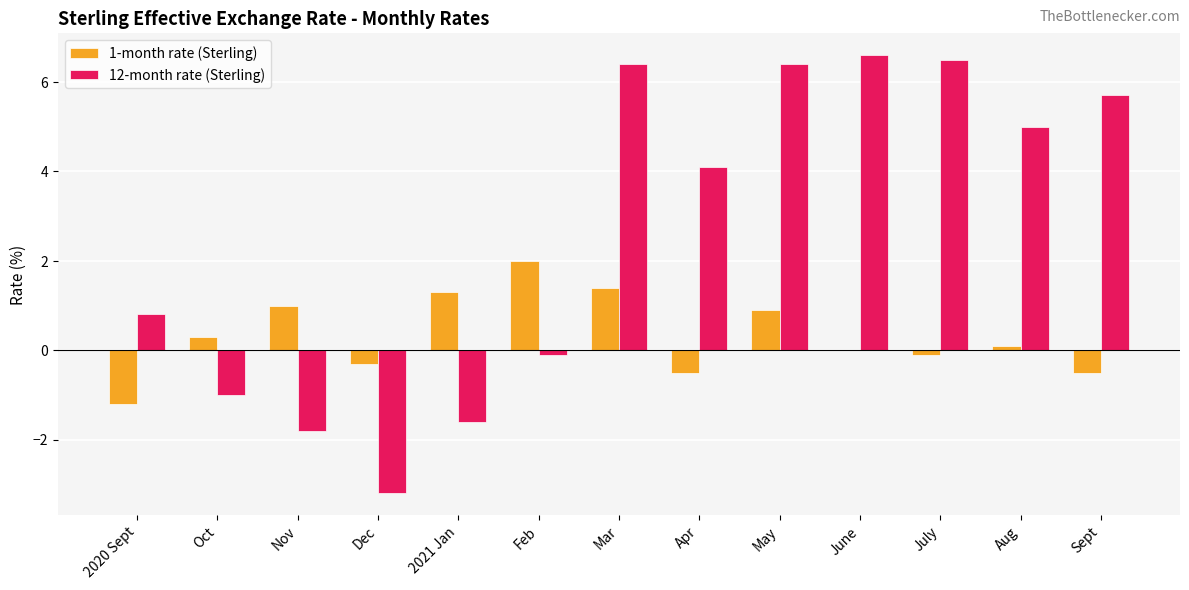

What is the sum of the 12-month rate (Sterling) values at Sept and Oct?

4.7